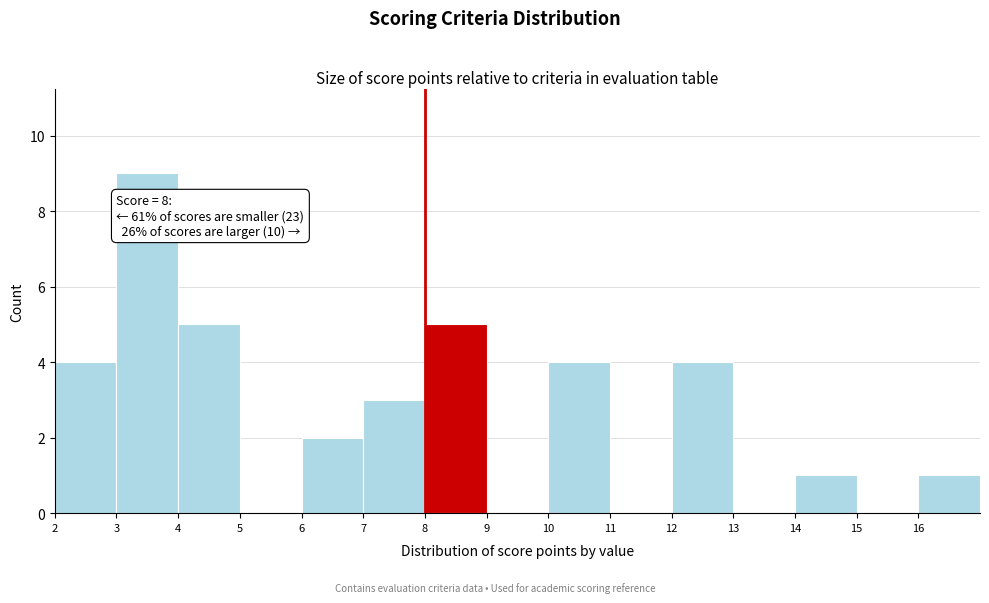

Which range on the x-axis has the tallest bar?

3 to 4